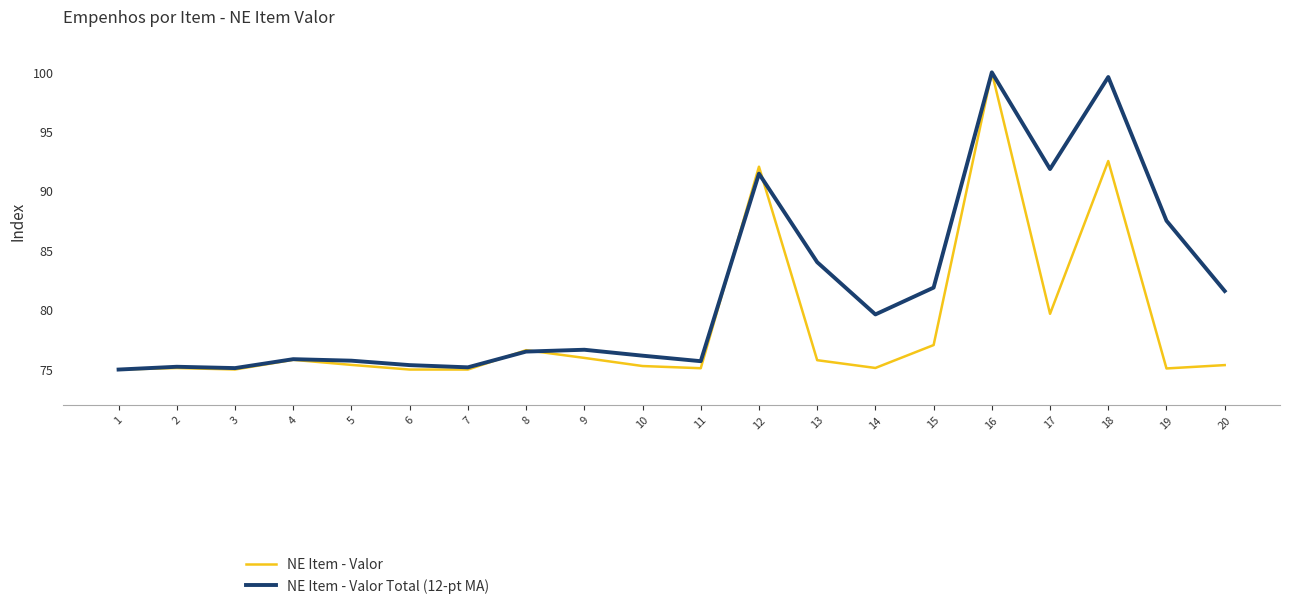

At which category is the sum across all series the highest?

16